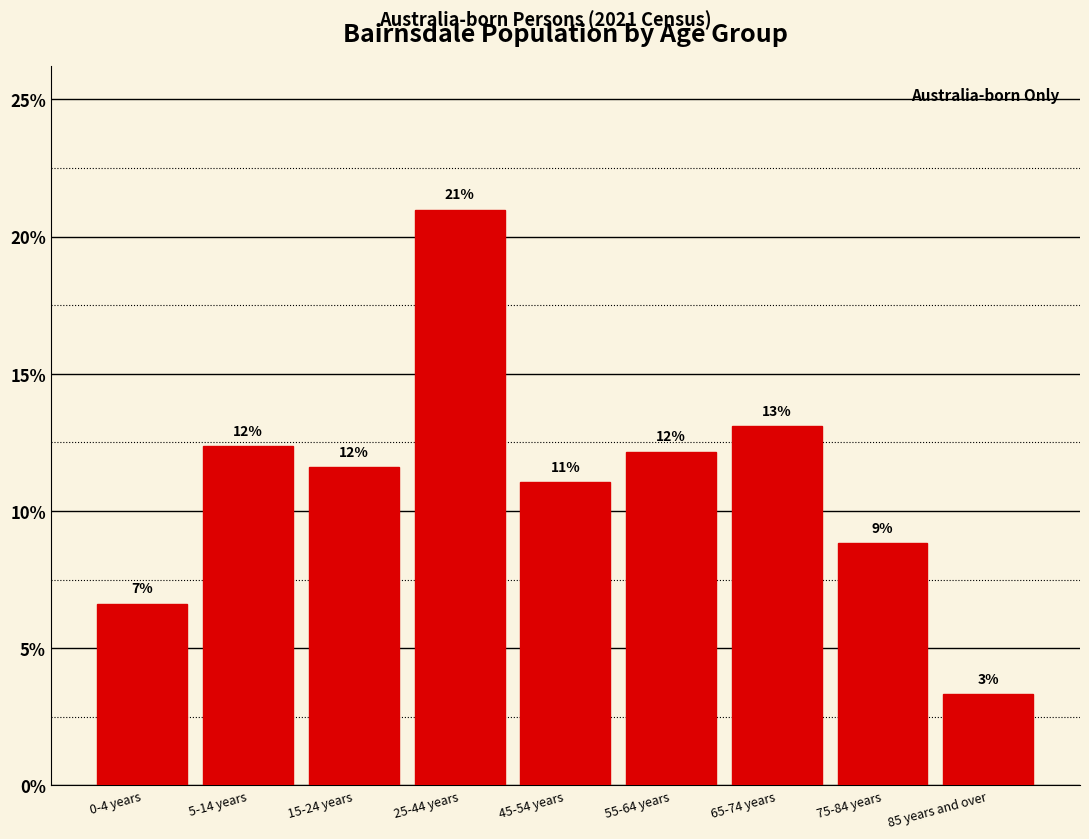

How many bars are there in total?

9